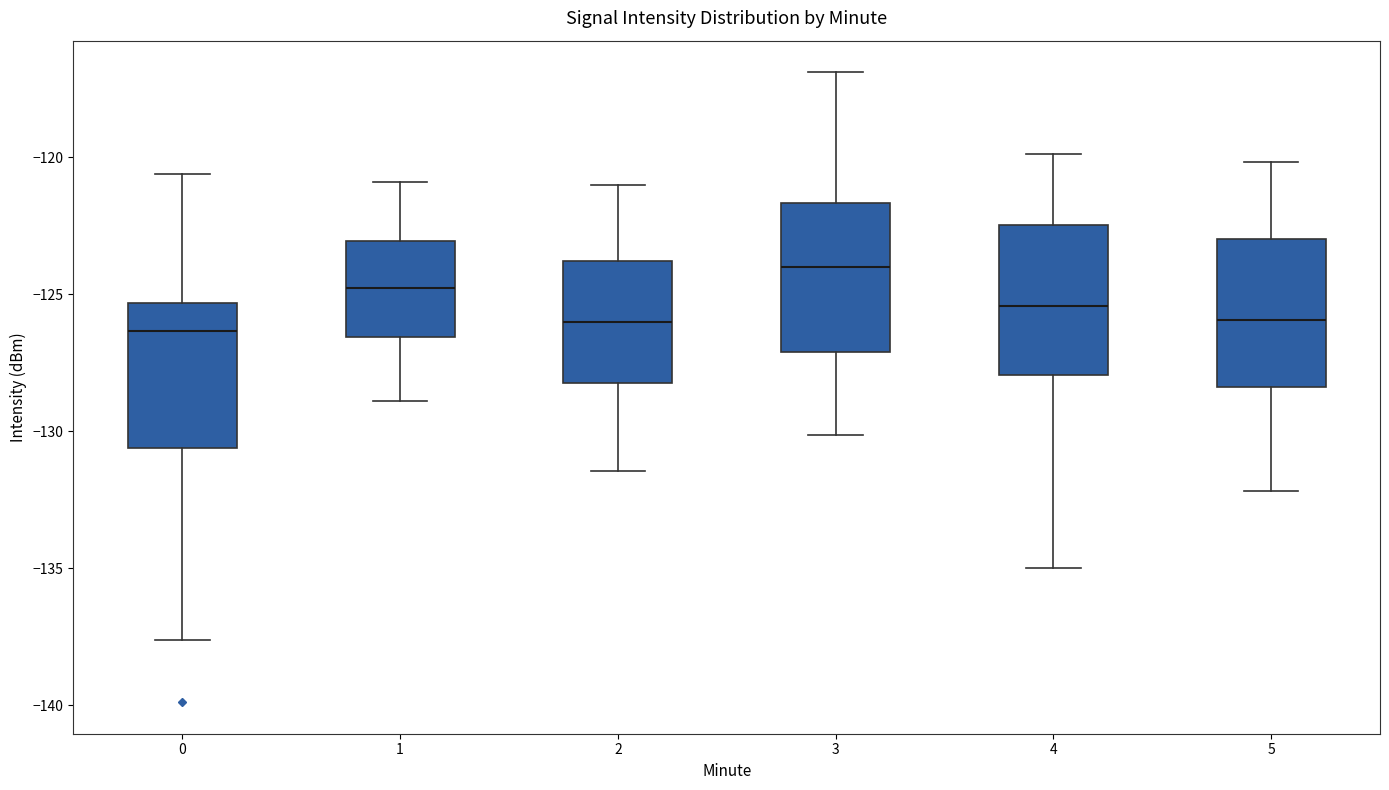

Reading left to right, read every box against the y-axis: the position of its median line, the range the box covers, and the ends of its whiskers. The values are not printed on the chart, so give them approximately, as read against the axis.

0: median -126.5, box -130.5 to -125.5, whiskers -137.5 to -120.5
1: median -125.0, box -126.5 to -123.0, whiskers -129.0 to -121.0
2: median -126.0, box -128.0 to -124.0, whiskers -131.5 to -121.0
3: median -124.0, box -127.0 to -121.5, whiskers -130.0 to -117.0
4: median -125.5, box -128.0 to -122.5, whiskers -135.0 to -120.0
5: median -126.0, box -128.5 to -123.0, whiskers -132.0 to -120.0